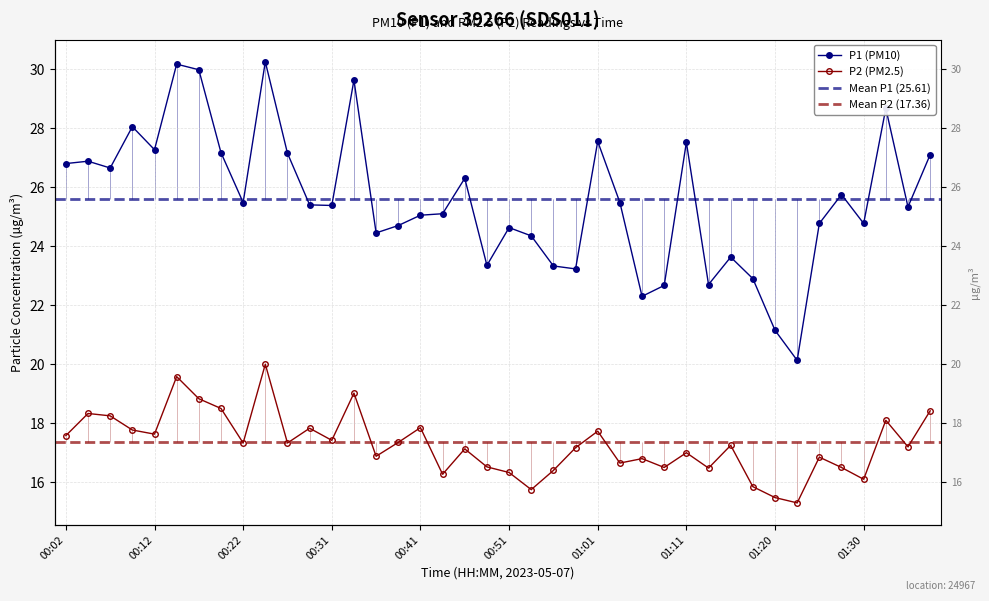

Rank the series by their maximum value, from lowest to highest.

P2, P1